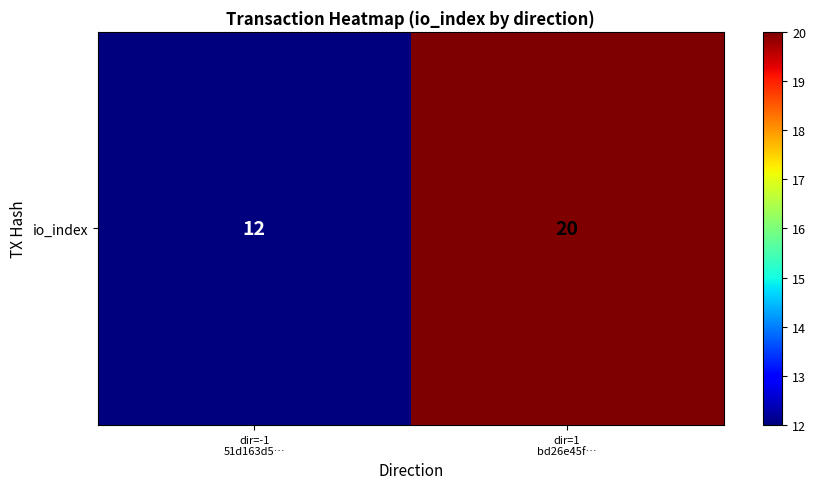

What is the difference between the values at dir=1
bd26e45f… and dir=-1
51d163d5…?

8